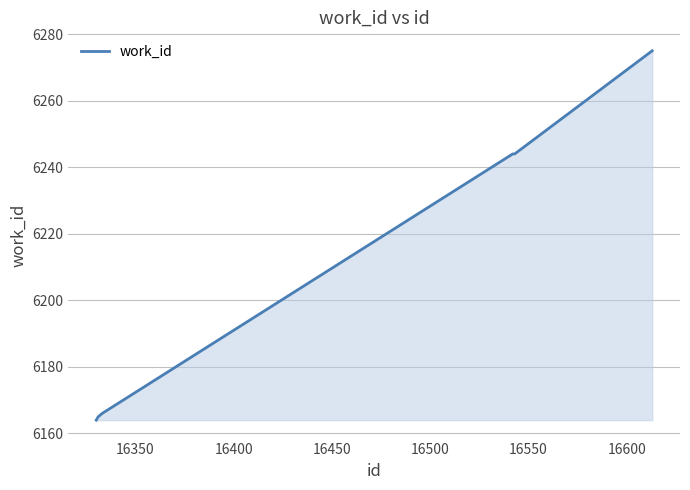

True or false: there are more than 2 points higher than both neighbors.

False